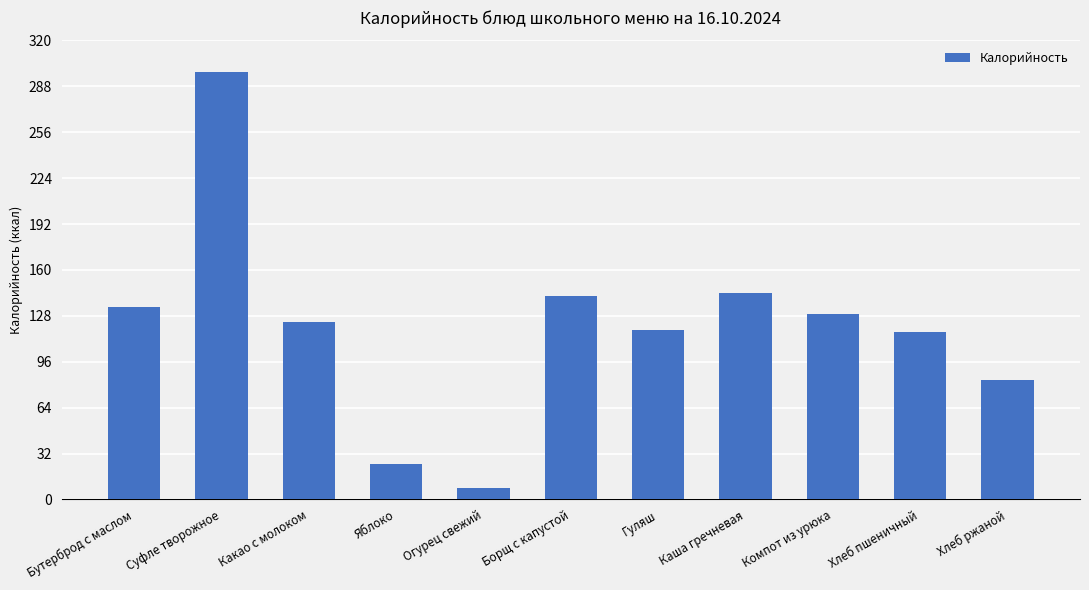

What is the value of the 4th bar from the left?

25